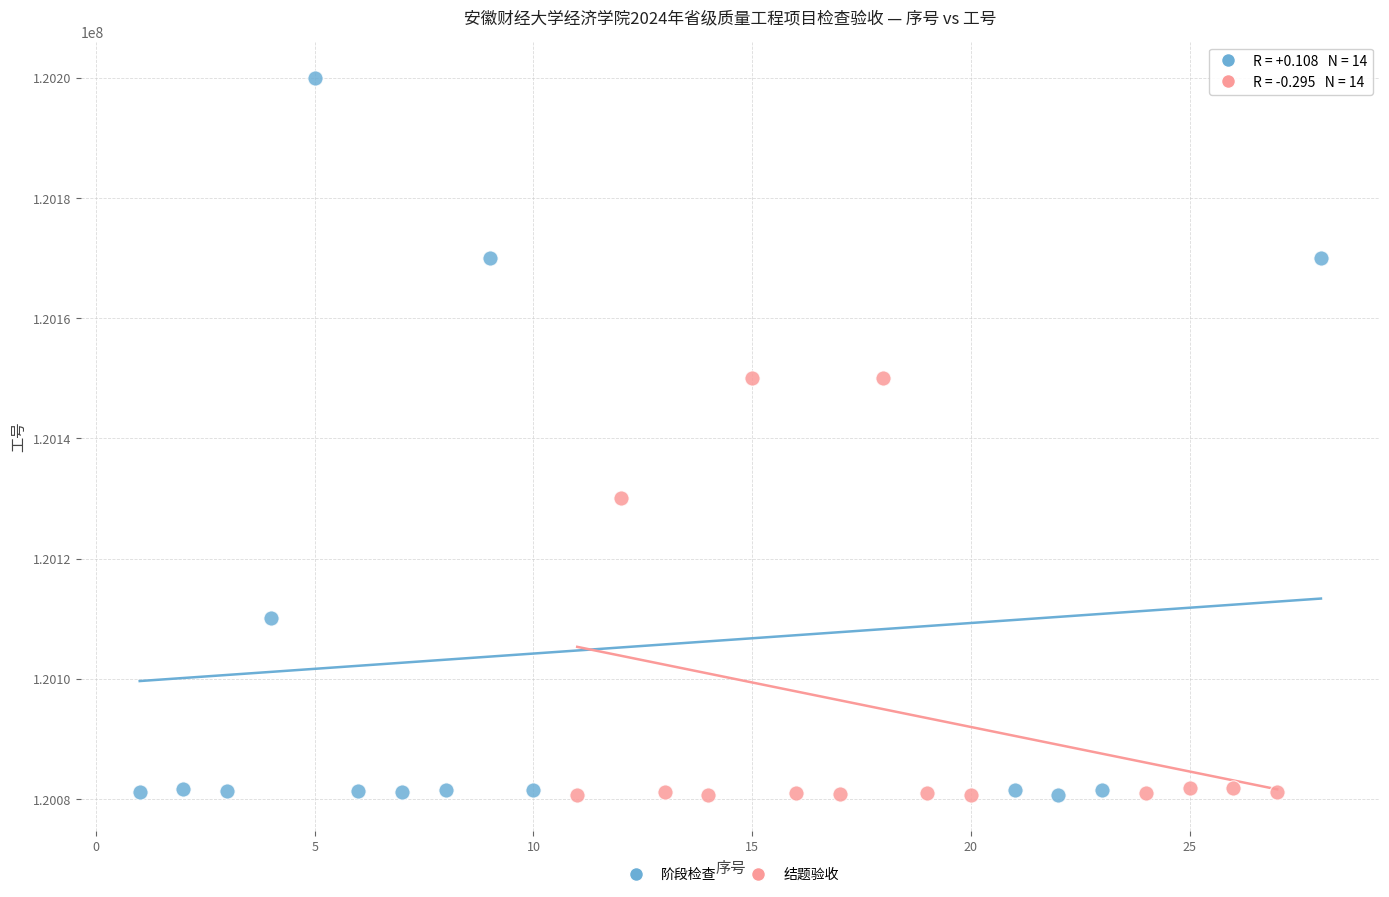

Which series has the largest Y range (max minus min)?

阶段检查